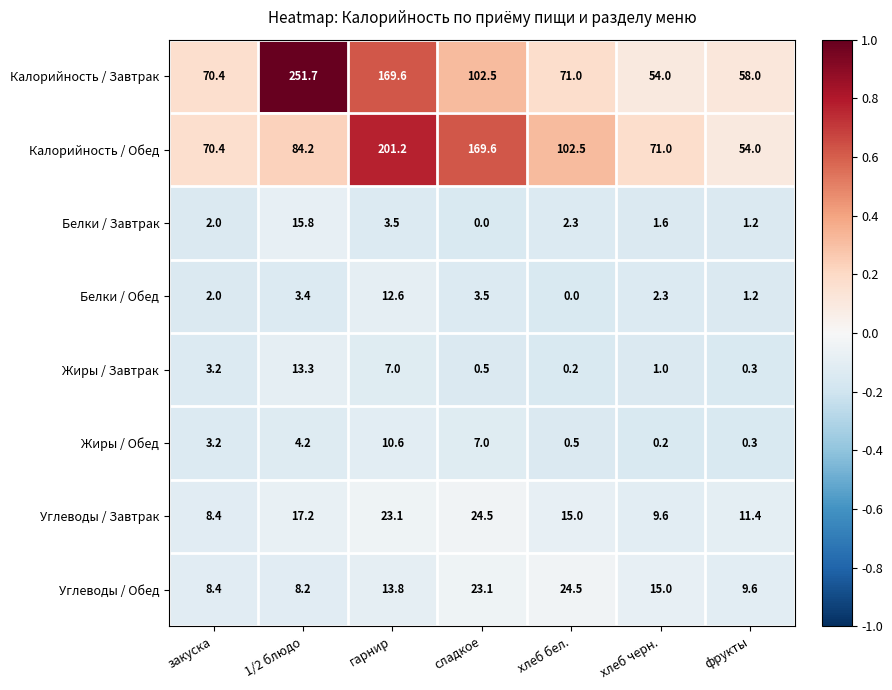

At 1/2 блюдо, list the series in order from smallest to largest.

Белки / Обед, Жиры / Обед, Углеводы / Обед, Жиры / Завтрак, Белки / Завтрак, Углеводы / Завтрак, Калорийность / Обед, Калорийность / Завтрак